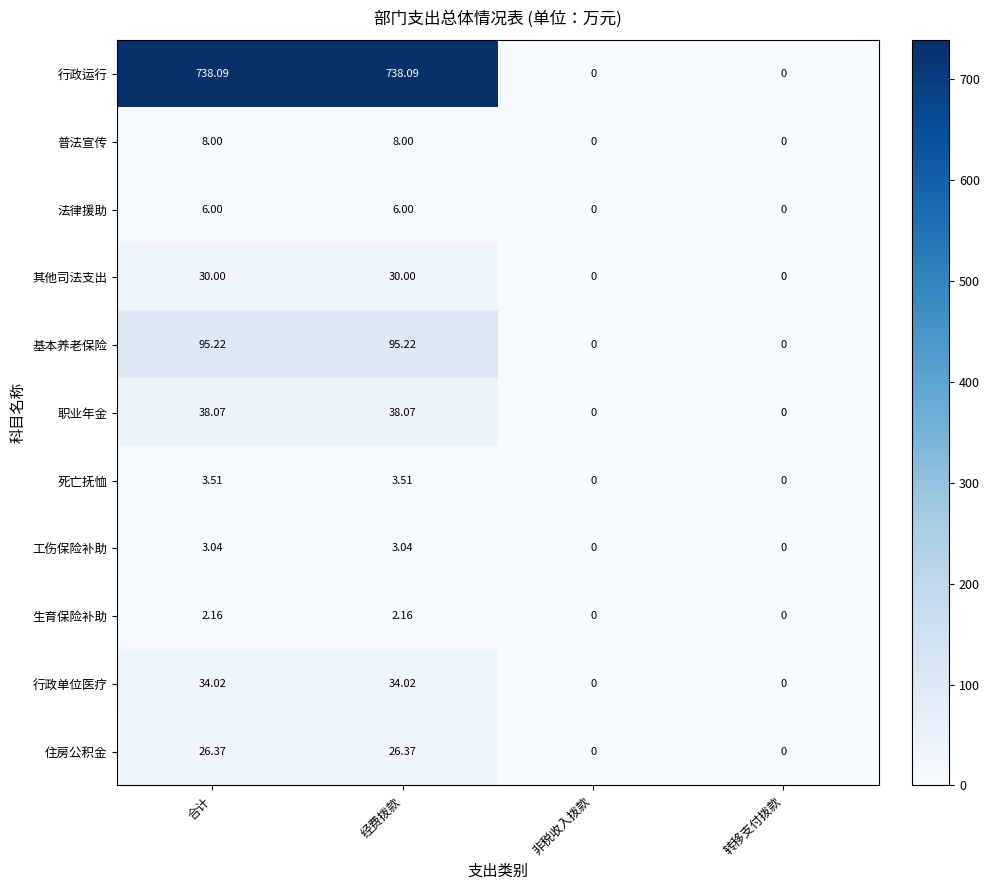

Which series has the largest total across all categories?

行政运行